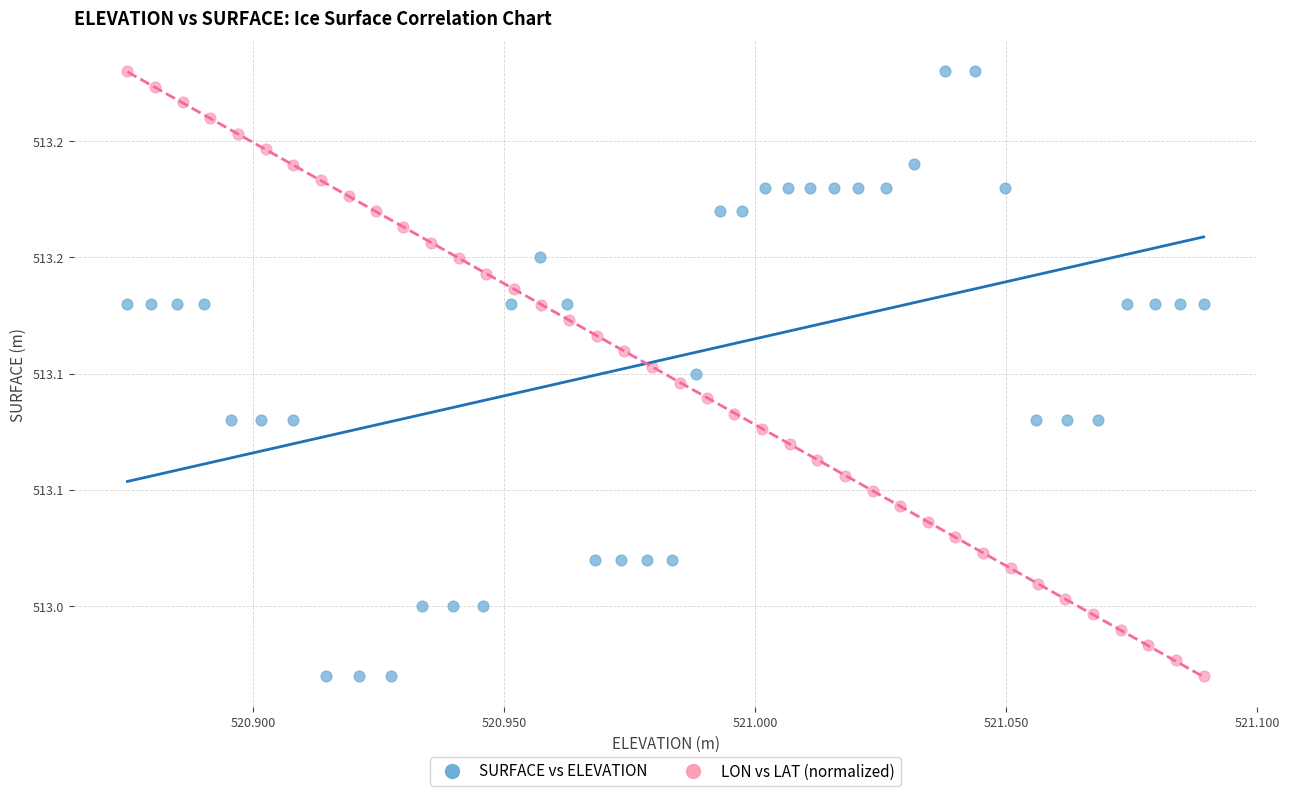

What are all the series names shown in the legend?

SURFACE vs ELEVATION, LON vs LAT (normalized)